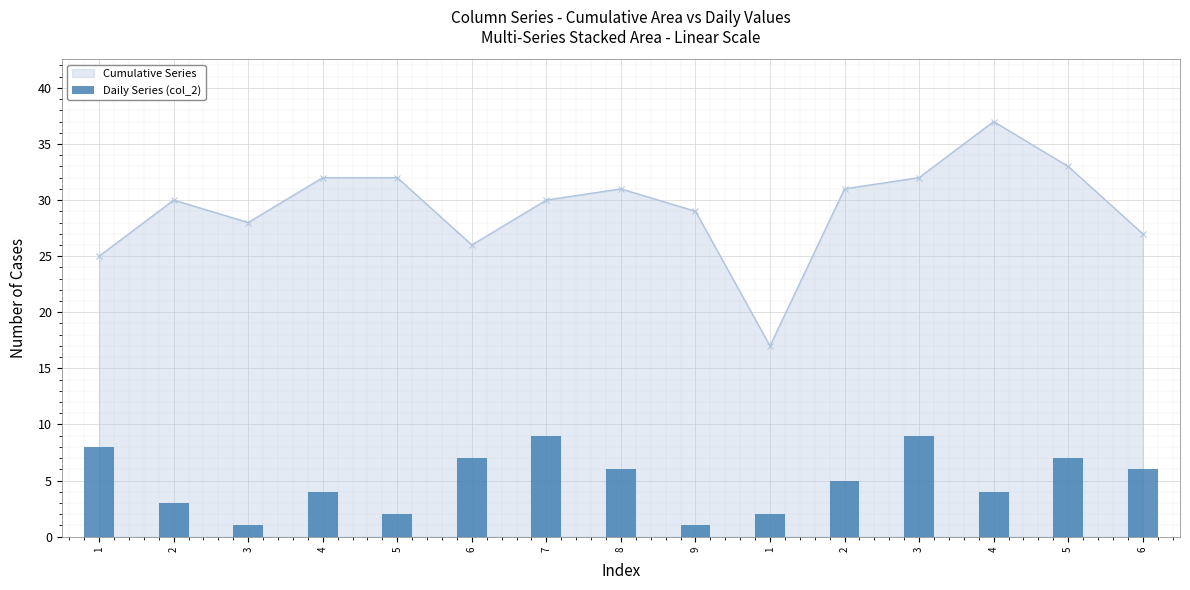

How many data points does each series have?

15